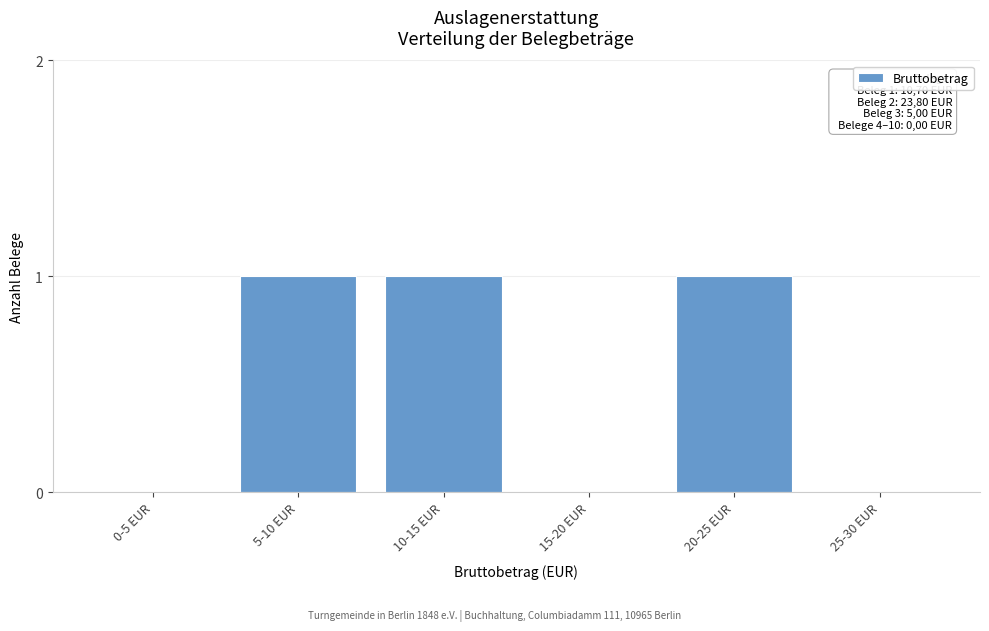

Reading left to right, list all the values displayed in this chart.

0-5 EUR=0	5-10 EUR=1	10-15 EUR=1	15-20 EUR=0	20-25 EUR=1	25-30 EUR=0